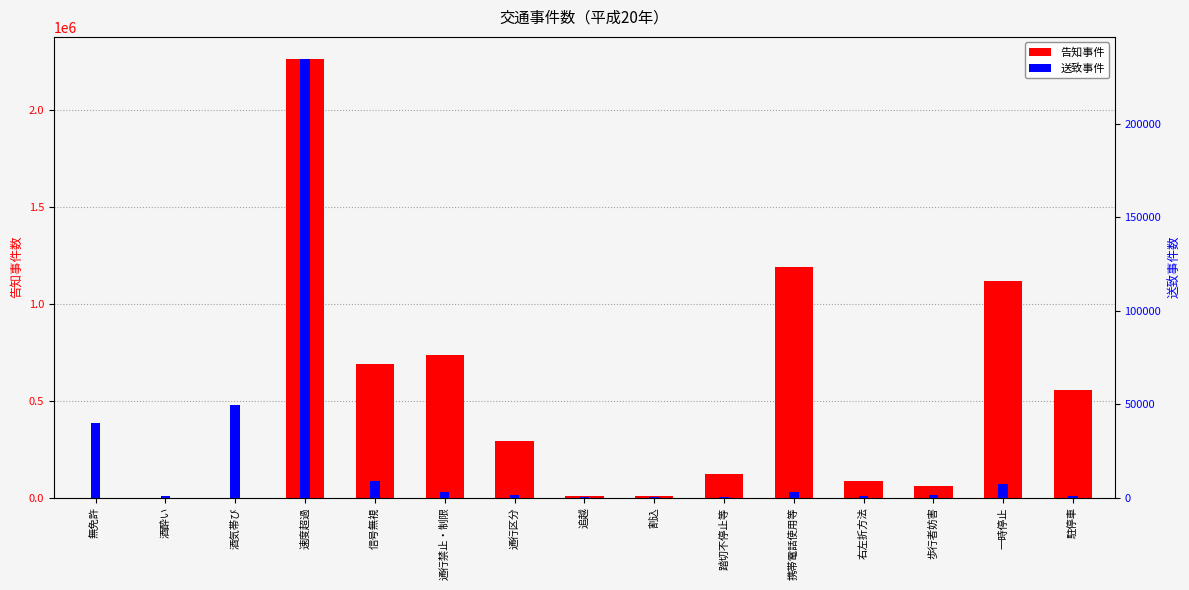

What position from the left is 一時停止?

14